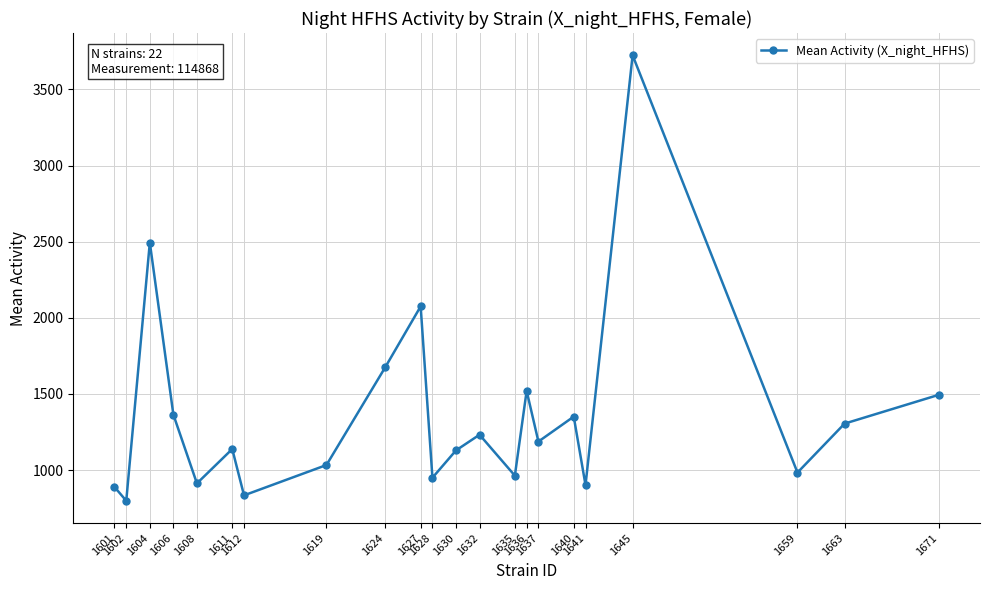

What is the difference between the values at 1671 and 1632?

262.0